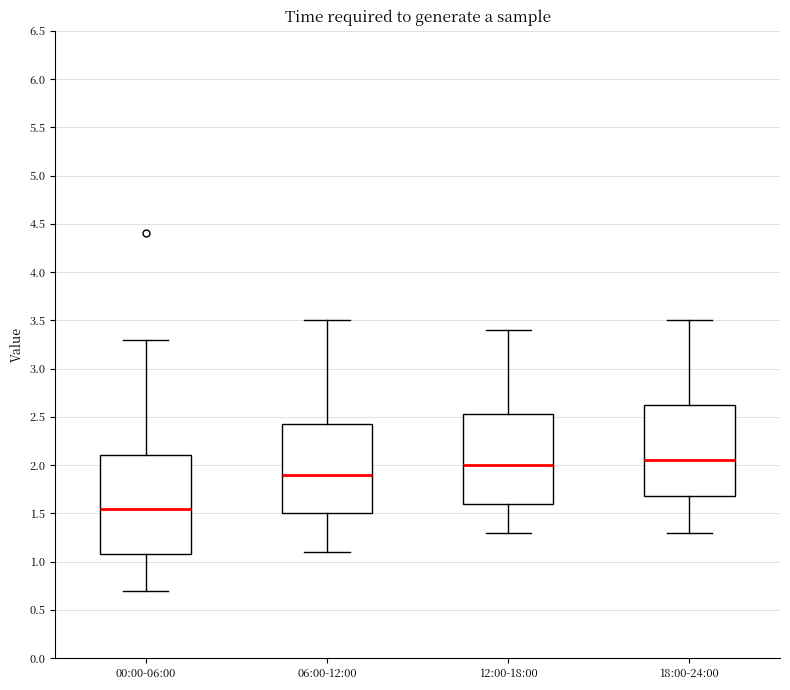

Where does the upper whisker of the box for 00:00-06:00 end on the y-axis? The values are not printed on the chart, so give them approximately, as read against the axis.

3.30